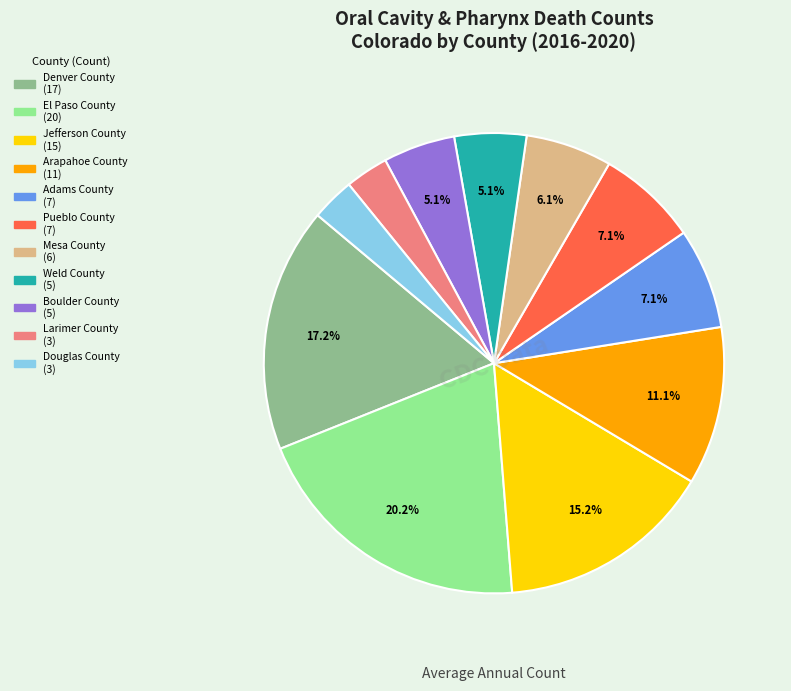

How many segments does this pie chart have?

11